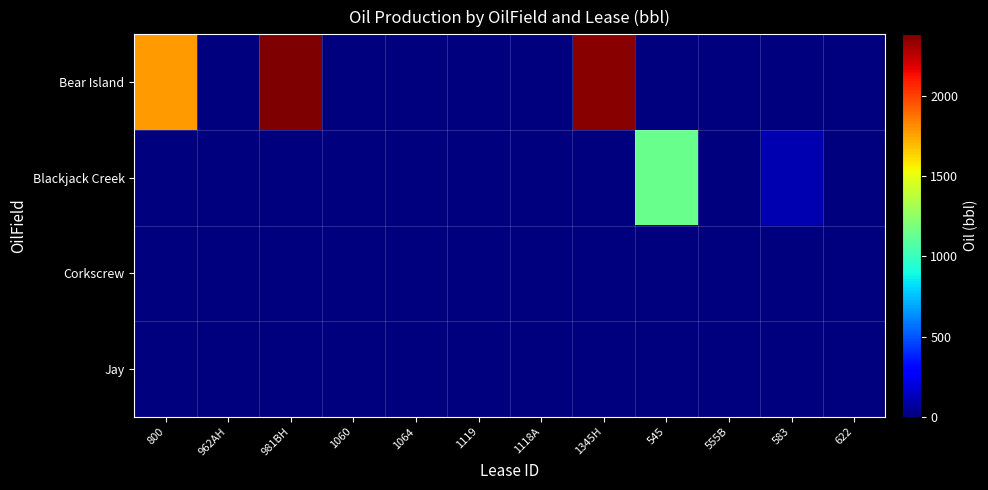

Reading left to right, list all the values displayed in this chart.

Bear Island: 800=1775	962AH=0	981BH=2384	1060=0	1064=0	1119=0	1118A=0	1345H=2365	545=0	555B=0	583=0	622=0
Blackjack Creek: 800=0	962AH=0	981BH=0	1060=0	1064=0	1119=0	1118A=0	1345H=0	545=1145	555B=0	583=110	622=0
Corkscrew: 800=0	962AH=0	981BH=0	1060=0	1064=0	1119=0	1118A=0	1345H=0	545=0	555B=0	583=0	622=0
Jay: 800=0	962AH=0	981BH=0	1060=0	1064=0	1119=0	1118A=0	1345H=0	545=0	555B=0	583=0	622=0